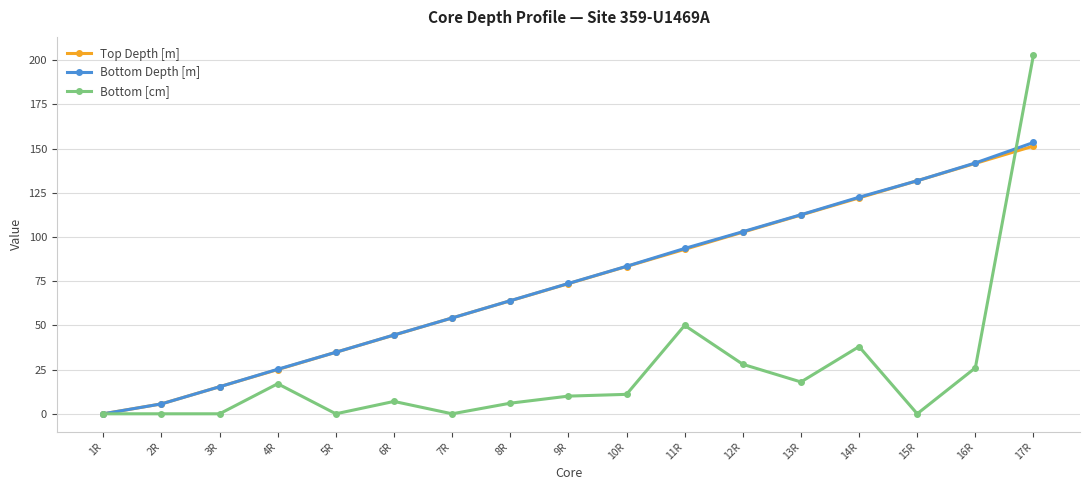

Which series has the widest spread of values?

Bottom [cm]